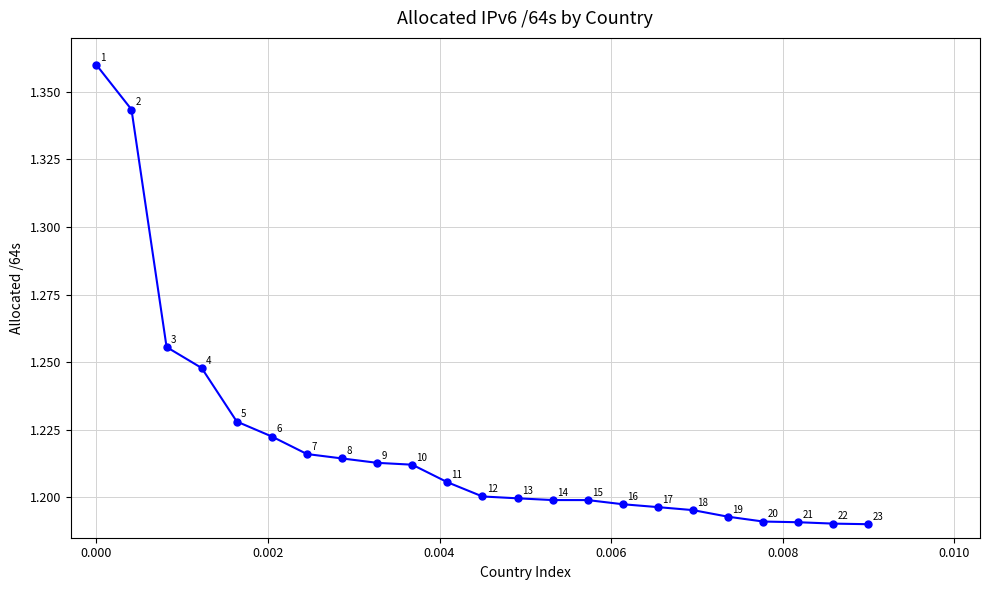

How many values are between 1 and 2?

23